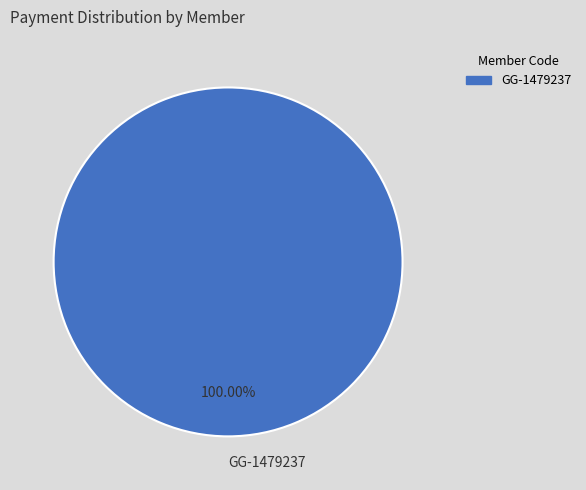

Does GG-1479237 represent more than half of the total?

Yes